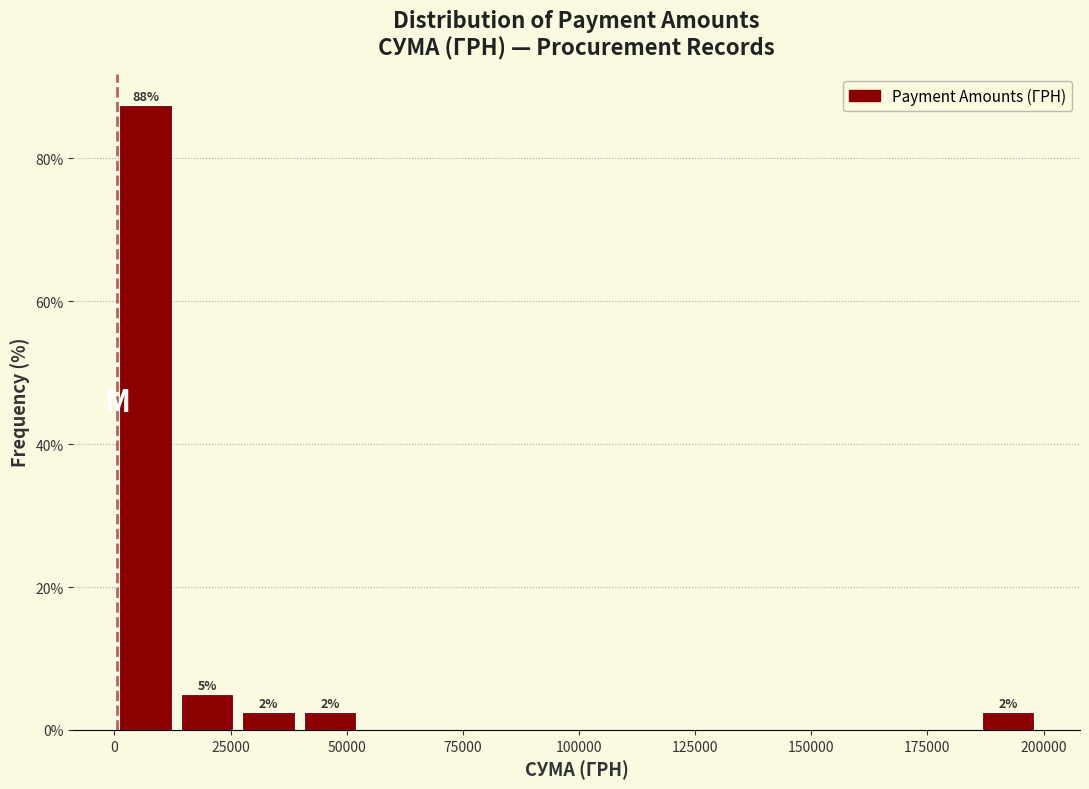

Around what value on the x-axis is the tallest bar? Give the approximate position of its centre, as read against the axis.

5000